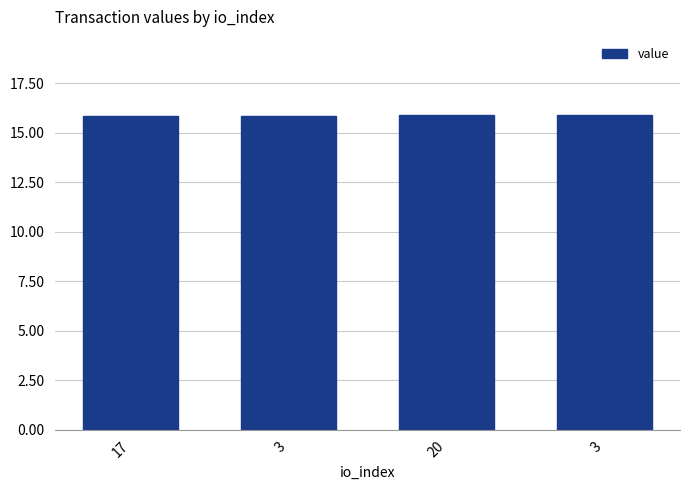

How many bars are there in total?

4